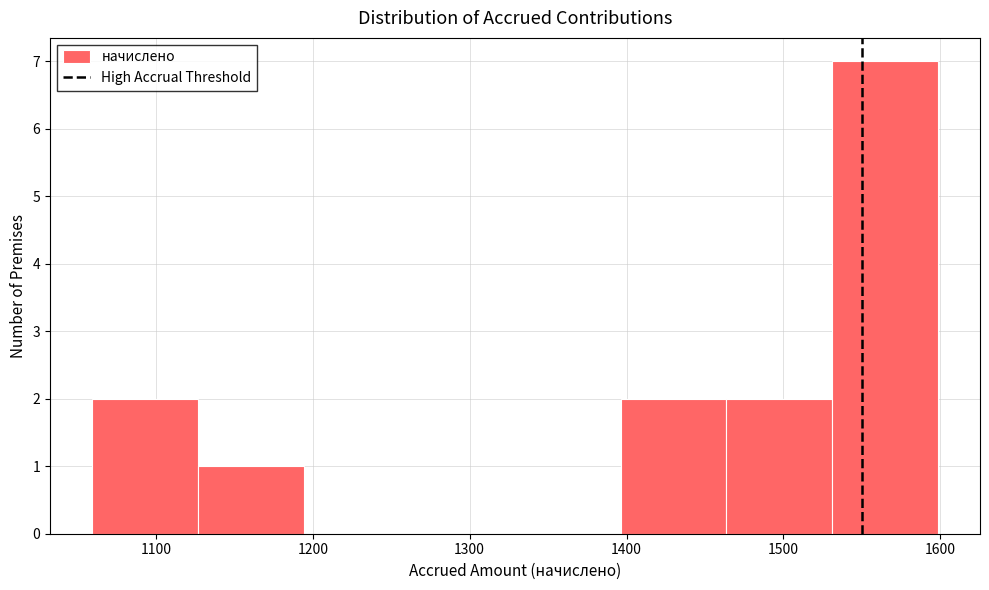

How tall is the bar that spans 1400 to 1460 on the x-axis? Neither the bar edges nor the heights are printed on the chart, so give them approximately, as read against the axes.

2